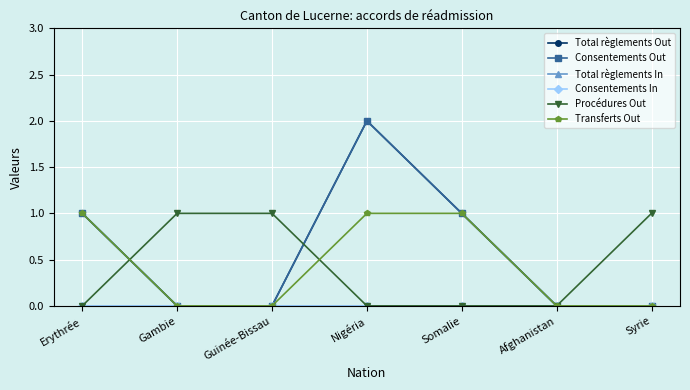

Where is the first local maximum for Total règlements Out?

Nigéria